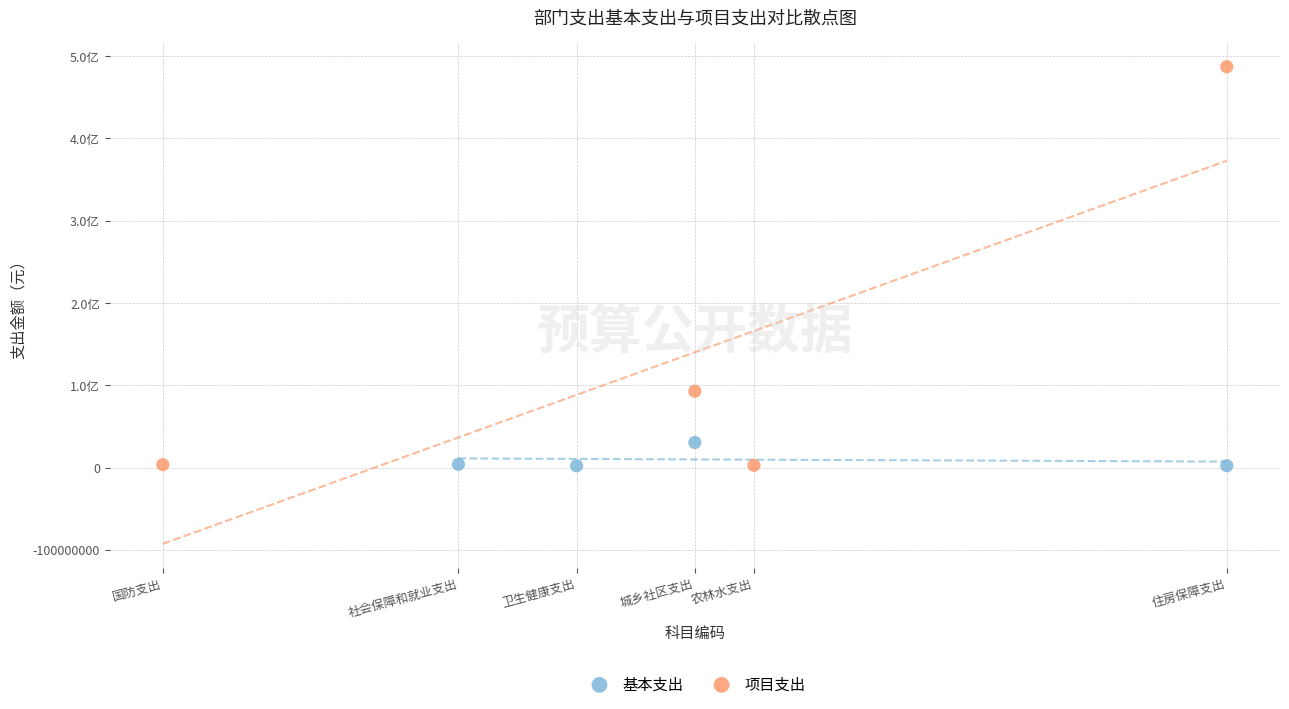

What are all the series names shown in the legend?

基本支出, 项目支出